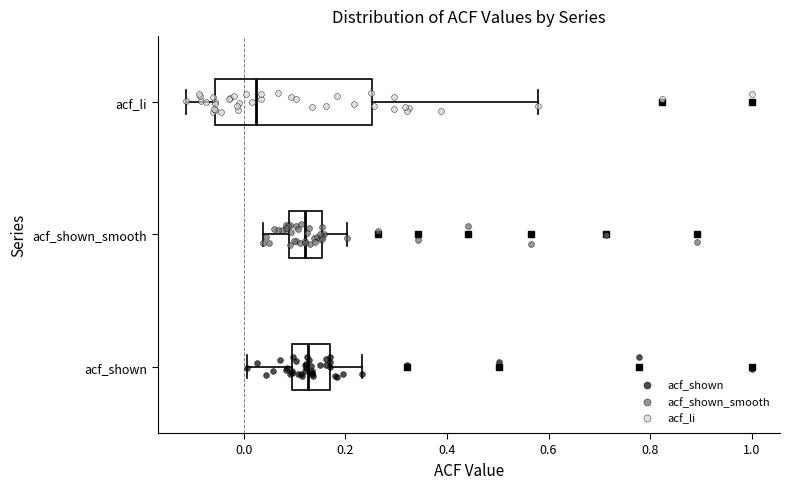

Where is the left edge of the box for acf_shown on the x-axis? The values are not printed on the chart, so give them approximately, as read against the axis.

0.10